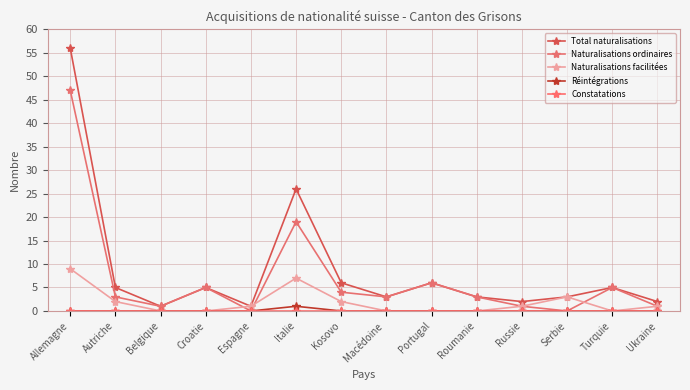

How many lines are shown in the chart?

5